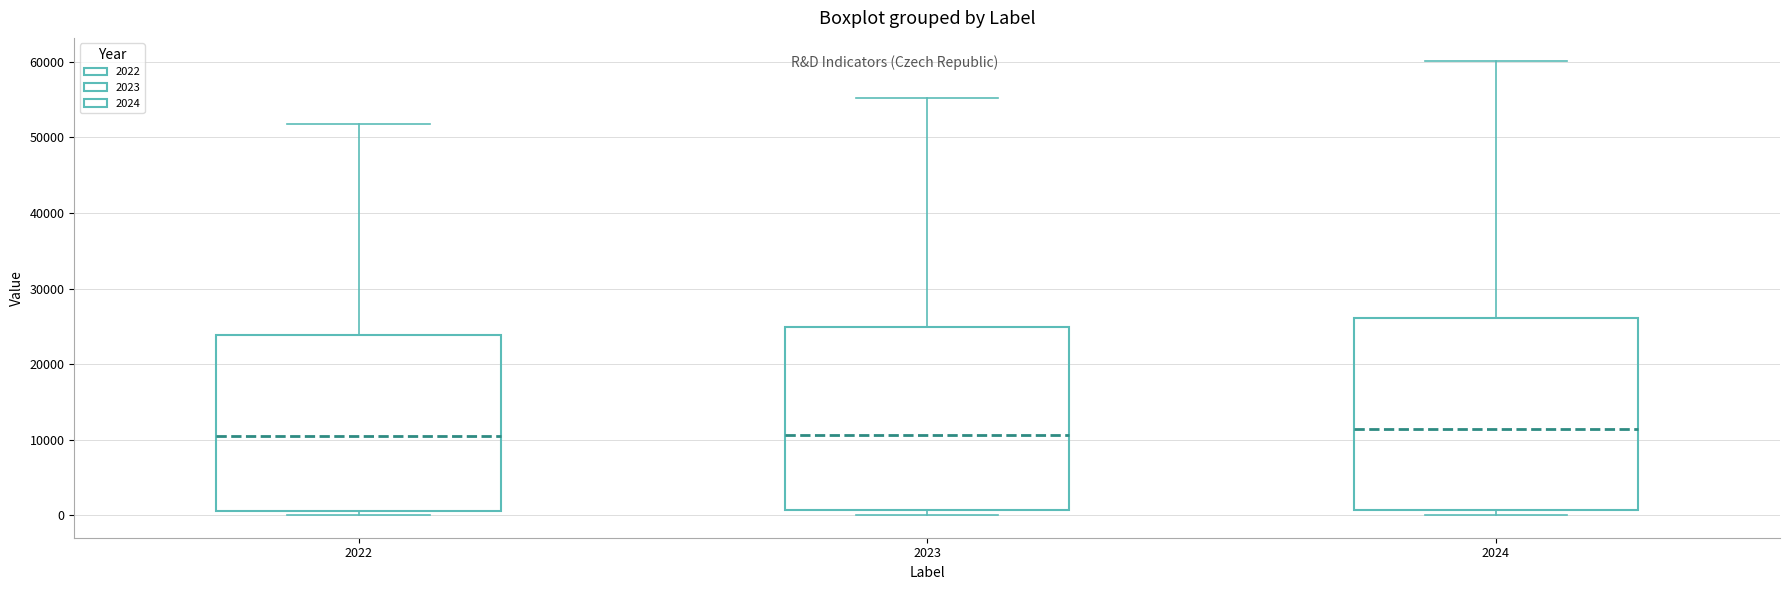

Reading left to right, read every box against the y-axis: the position of its median line, the range the box covers, and the ends of its whiskers. The values are not printed on the chart, so give them approximately, as read against the axis.

2022: median 10000, box 1000 to 24000, whiskers 0 to 52000
2023: median 11000, box 1000 to 25000, whiskers 0 to 55000
2024: median 11000, box 1000 to 26000, whiskers 0 to 60000